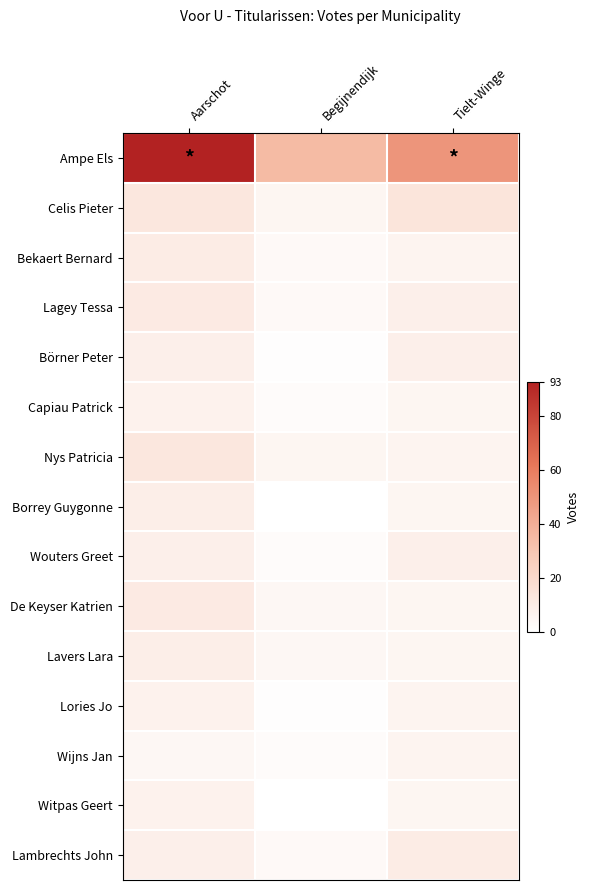

Rank the series at Aarschot from highest to lowest value.

Ampe Els, Celis Pieter, Nys Patricia, Lagey Tessa, De Keyser Katrien, Bekaert Bernard, Borrey Guygonne, Lavers Lara, Börner Peter, Wouters Greet, Lambrechts John, Capiau Patrick, Lories Jo, Witpas Geert, Wijns Jan